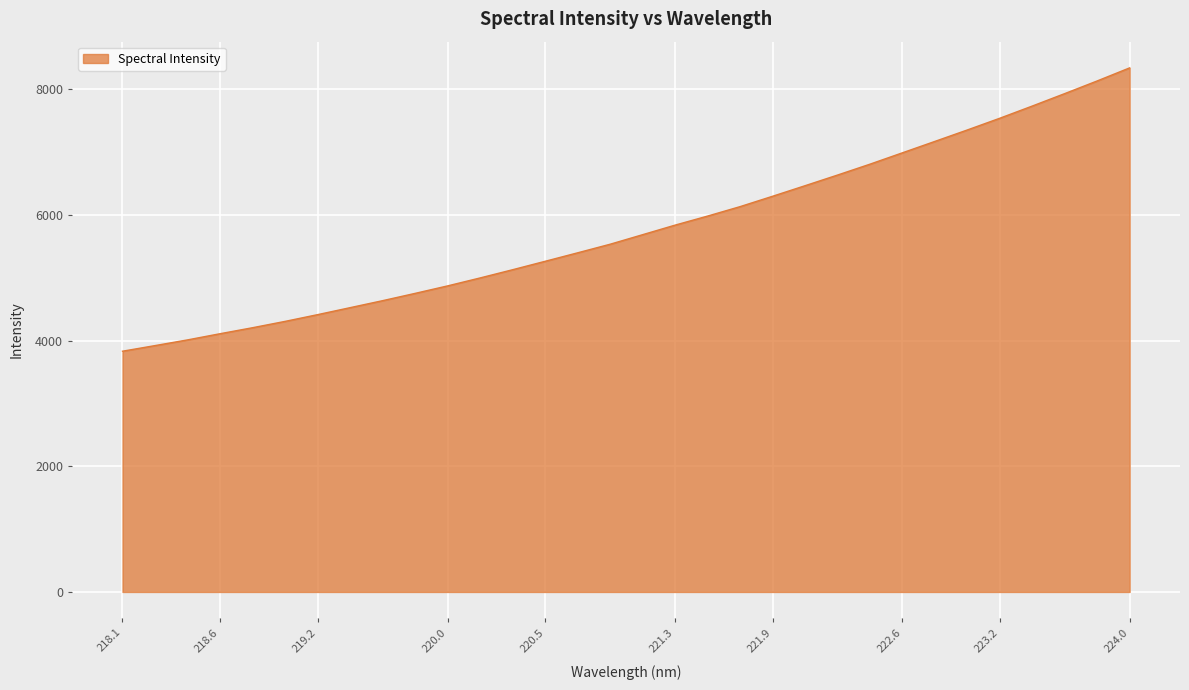

What is the minimum value shown in the chart?

3831.8